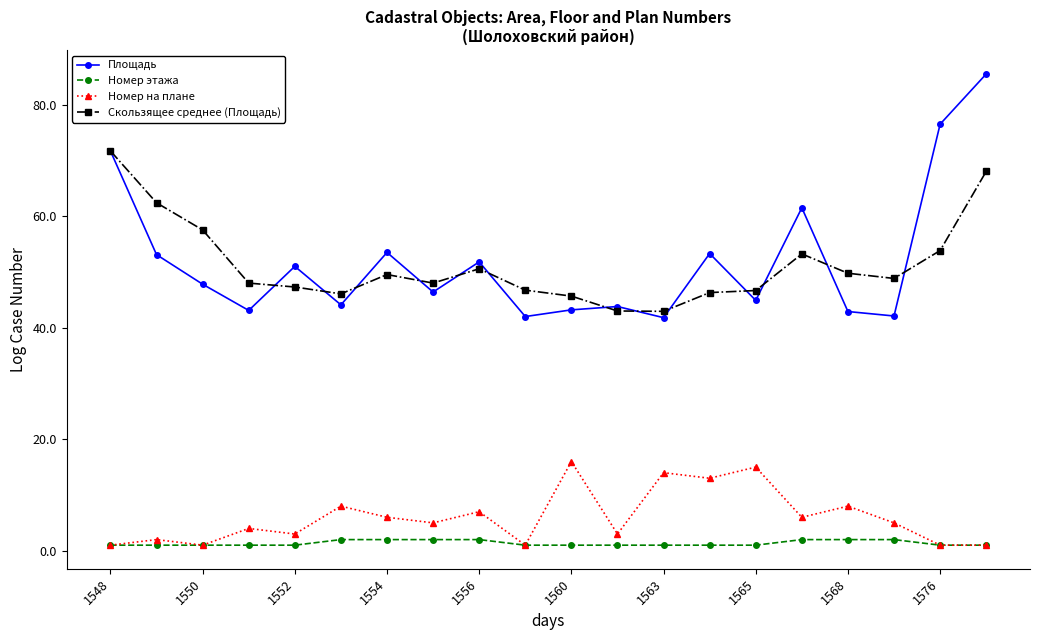

What is the maximum value shown in the chart?

85.5